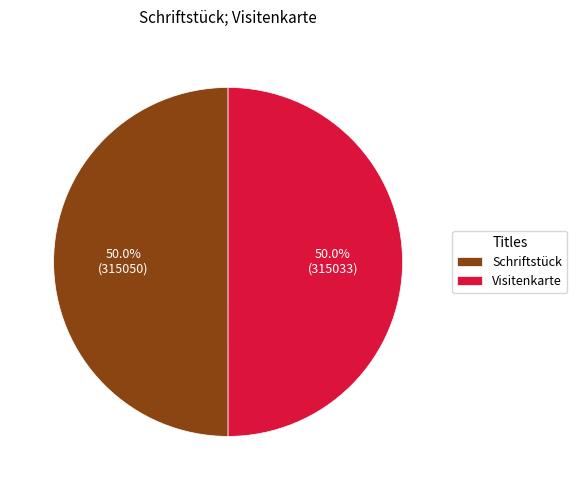

Approximately how many times larger is the value at Visitenkarte compared to Schriftstück?

1.0